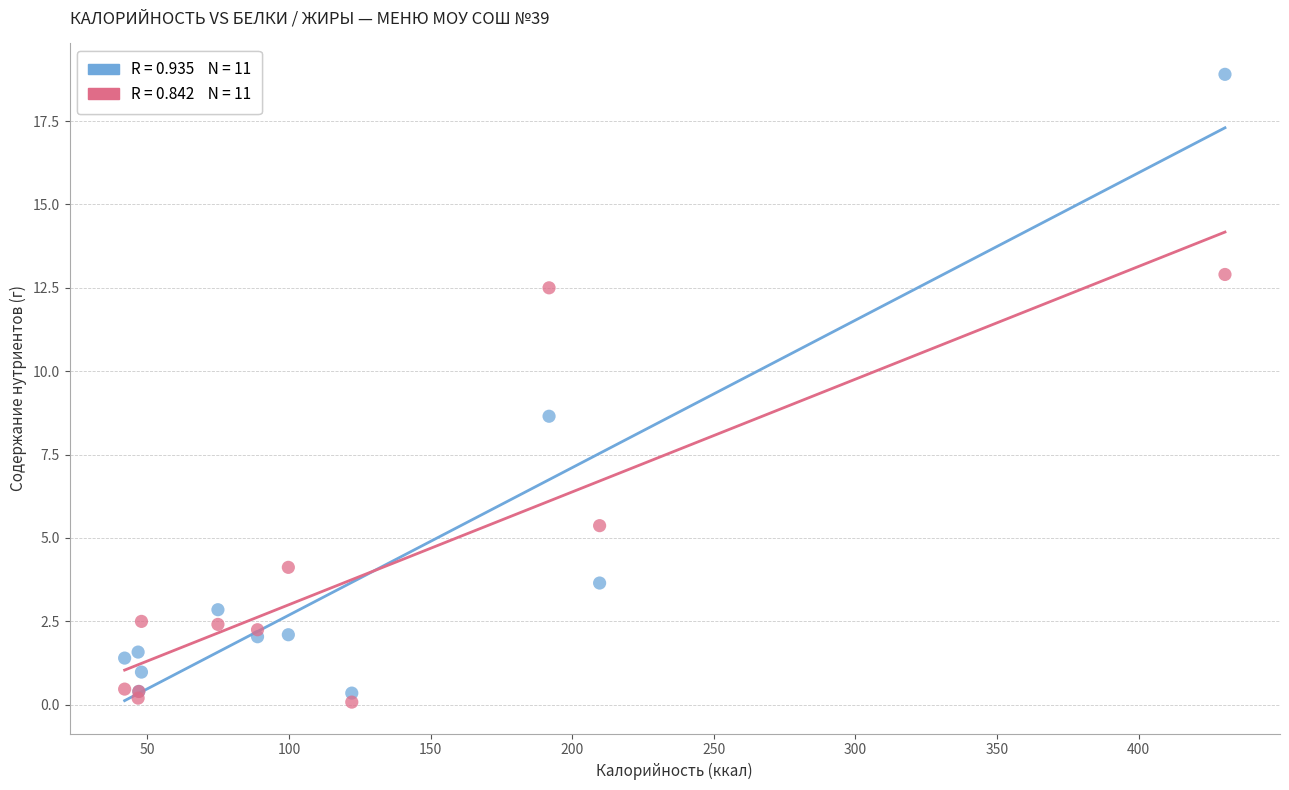

Across all series, what Y value is closest to 9?

8.7